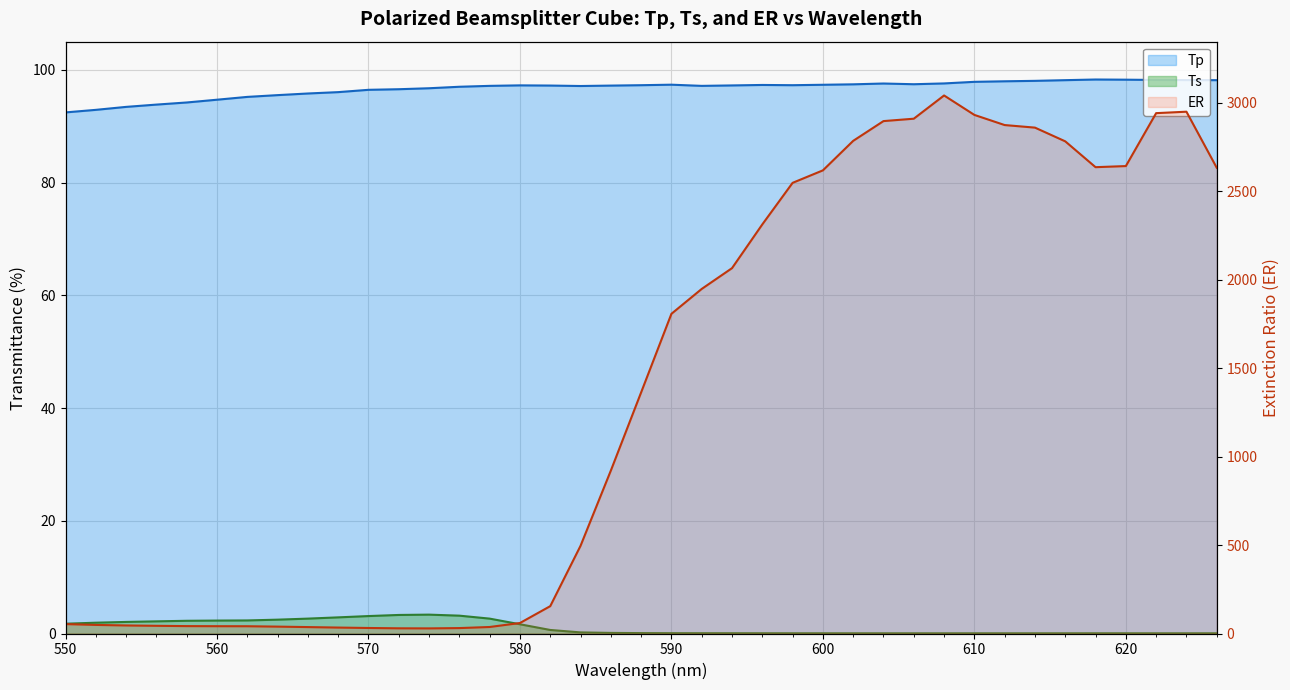

At which category is the sum across all series the highest?

608